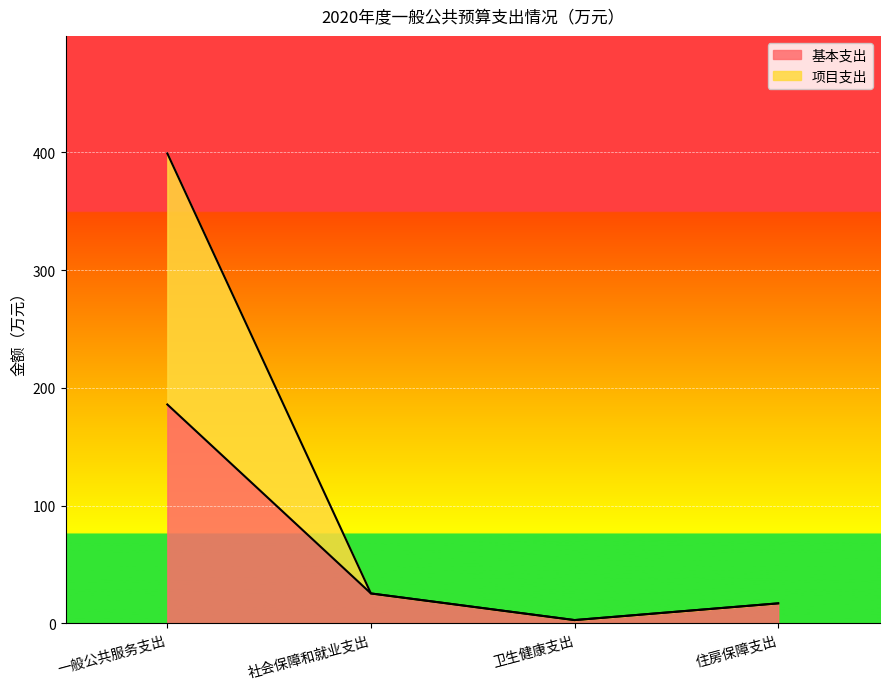

Which series changed the most between 社会保障和就业支出 and 卫生健康支出?

基本支出